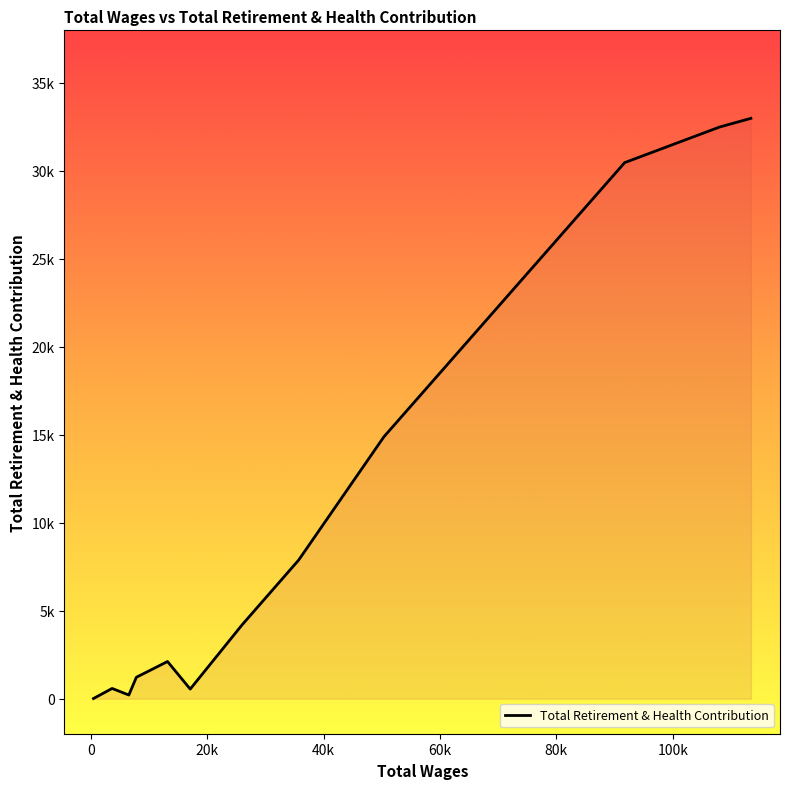

Does the chart have visible grid lines?

No